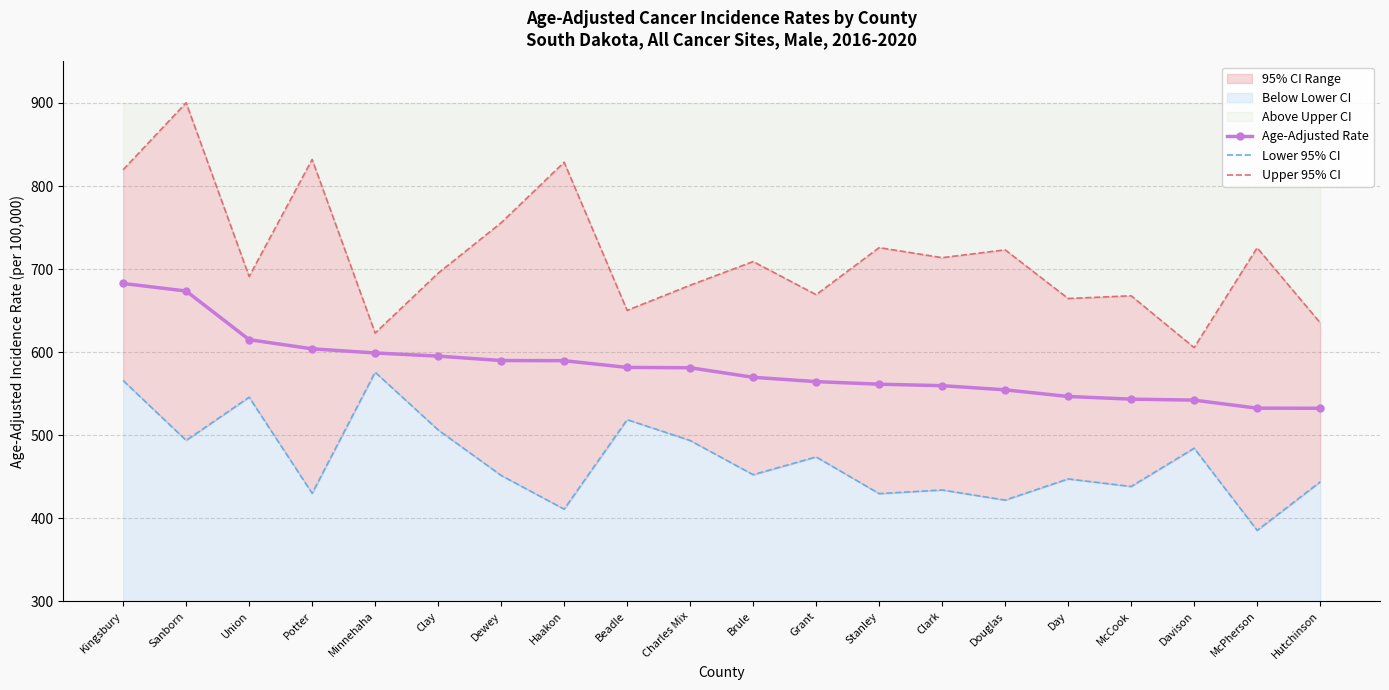

Is it true that Upper 95% CI equals 828.6 at Haakon?

True